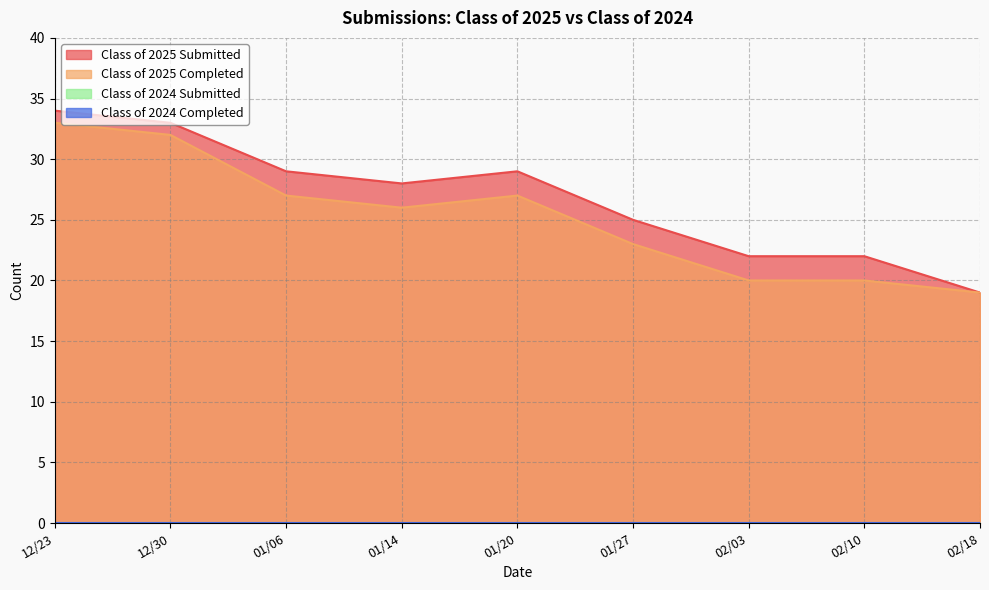

In Class of 2025 Submitted, how many points are lower than both neighbors (excluding endpoints)?

1